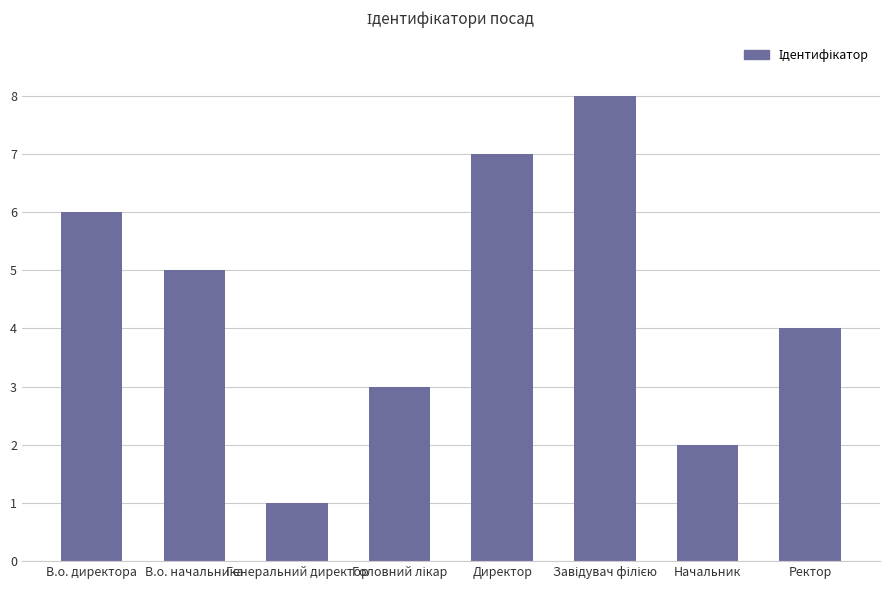

What is the greatest value displayed?

8